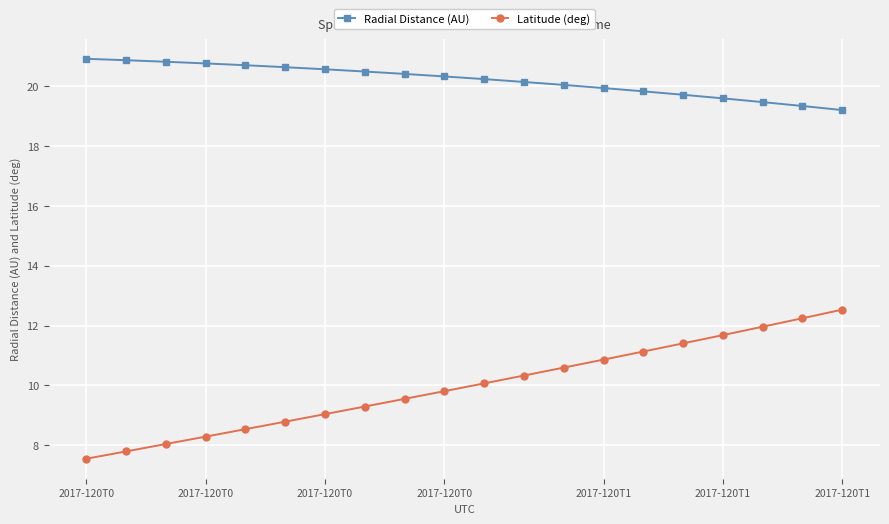

Does the chart display data point markers on the line(s)?

Yes